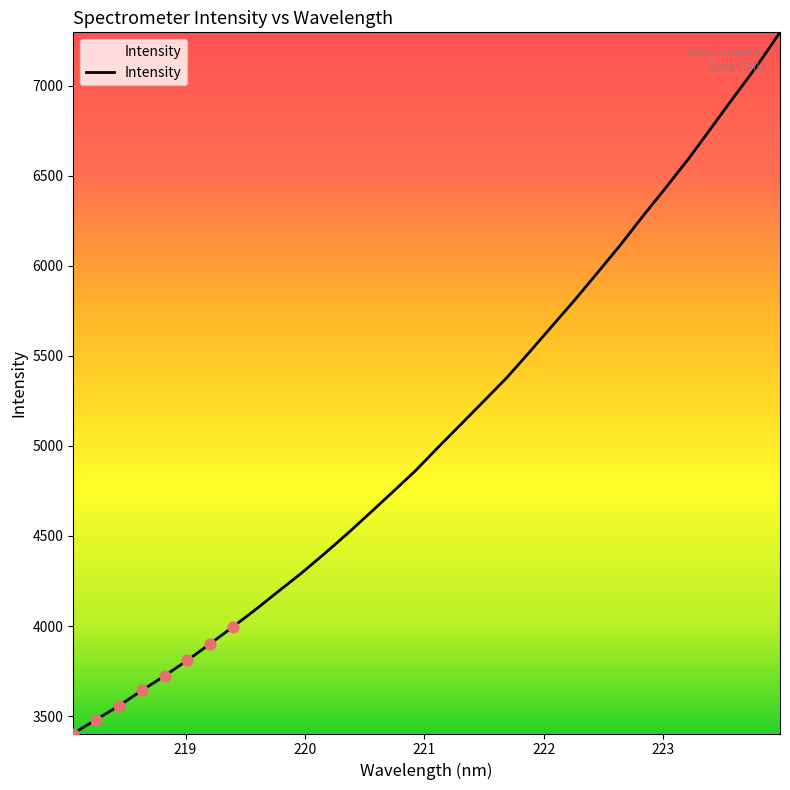

What is the maximum value shown in the chart?

7296.4